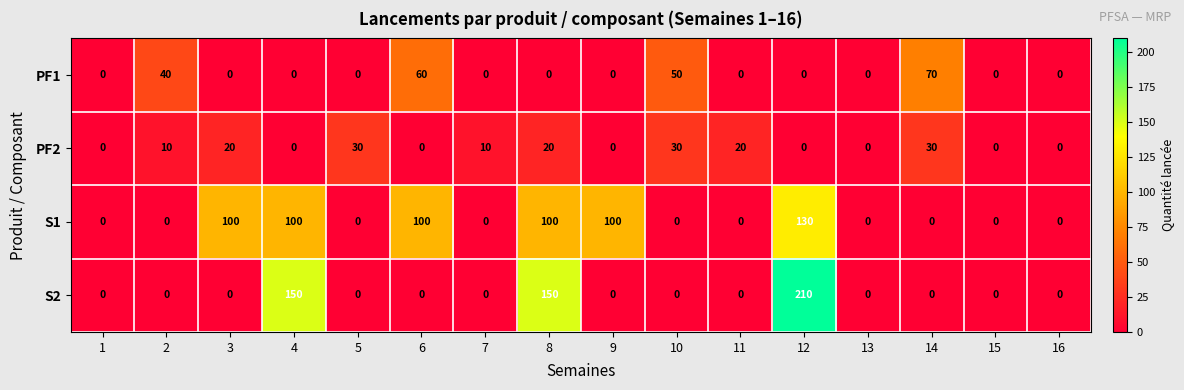

The value of PF2 at 16 is 0. True or false?

True